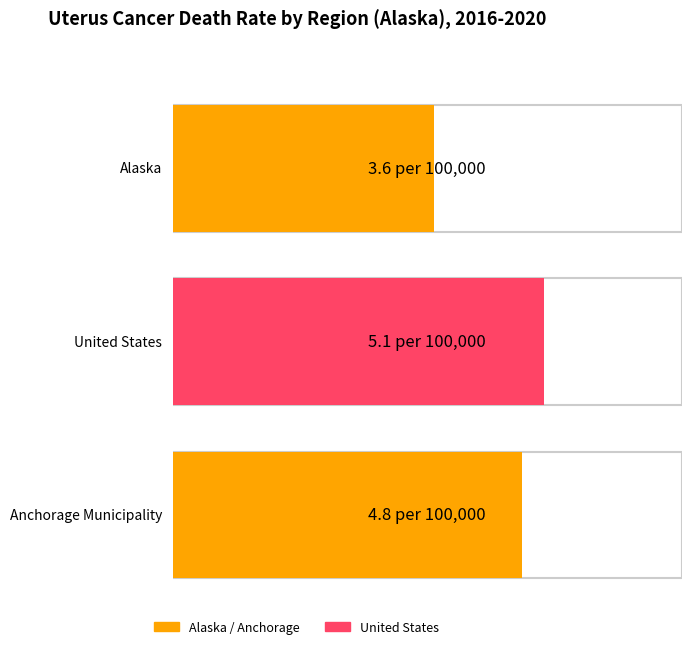

What is the sum of all Age-Adjusted Death Rate values?

13.5